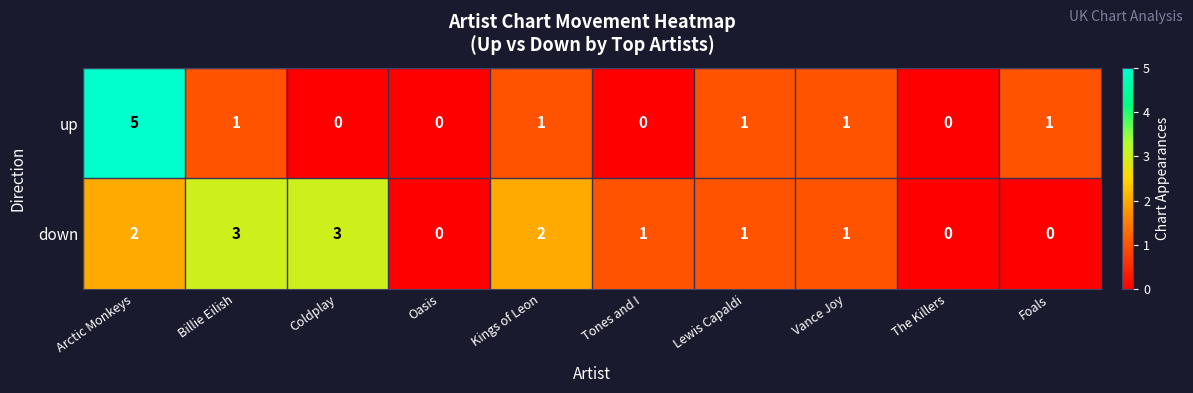

Reading left to right, list all the values displayed in this chart.

up: 5	1	0	0	1	0	1	1	0	1
down: 2	3	3	0	2	1	1	1	0	0